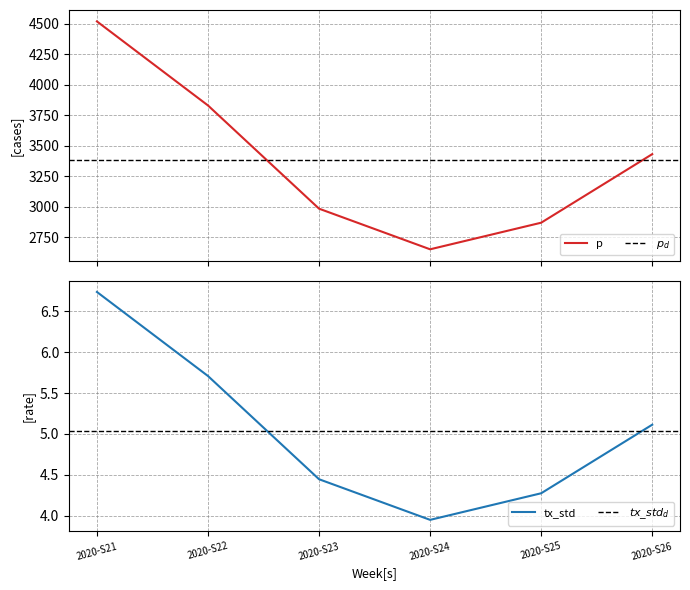

At which label is tx_std closest to 5?

2020-S26